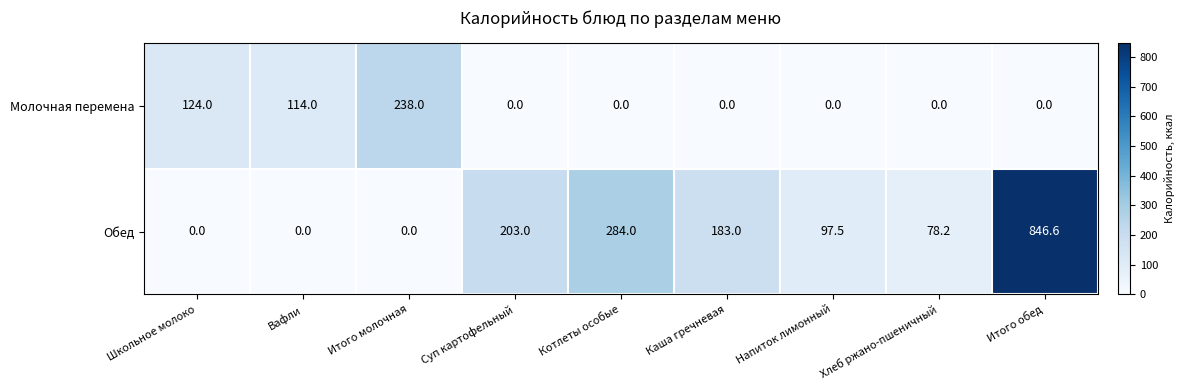

Reading right to left, list all the values displayed in this chart.

Молочная перемена: Итого обед=0.0	Хлеб ржано-пшеничный=0.0	Напиток лимонный=0.0	Каша гречневая=0.0	Котлеты особые=0.0	Суп картофельный=0.0	Итого молочная=238.0	Вафли=114.0	Школьное молоко=124.0
Обед: Итого обед=846.6	Хлеб ржано-пшеничный=78.2	Напиток лимонный=97.5	Каша гречневая=183.0	Котлеты особые=284.0	Суп картофельный=203.0	Итого молочная=0.0	Вафли=0.0	Школьное молоко=0.0